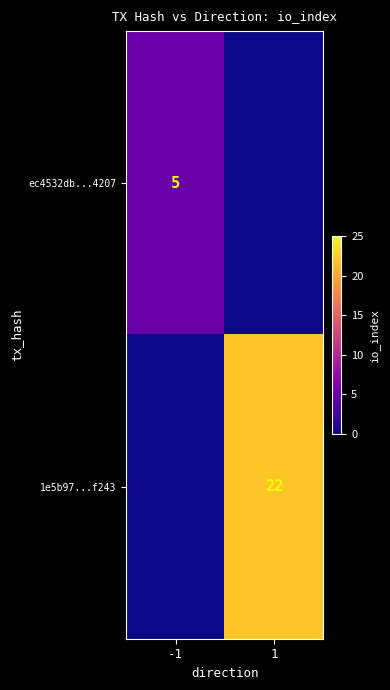

What is the total value across all series at -1?

5